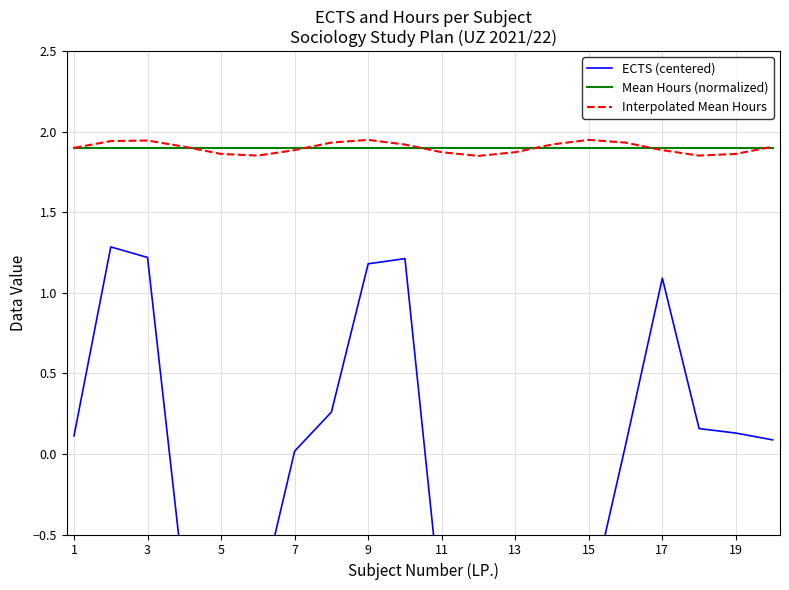

Reading left to right, transcribe all the data shown in this chart.

ECTS (centered): 0.1	1.3	1.2	-0.8	-1.0	-1.0	0.0	0.3	1.2	1.2	-1.0	-0.7	-0.8	-0.9	-0.9	0.1	1.1	0.2	0.1	0.1
Mean Hours (normalized): 1.9	1.9	1.9	1.9	1.9	1.9	1.9	1.9	1.9	1.9	1.9	1.9	1.9	1.9	1.9	1.9	1.9	1.9	1.9	1.9
Interpolated Mean Hours: 1.9	1.9	1.9	1.9	1.9	1.9	1.9	1.9	1.9	1.9	1.9	1.9	1.9	1.9	1.9	1.9	1.9	1.9	1.9	1.9